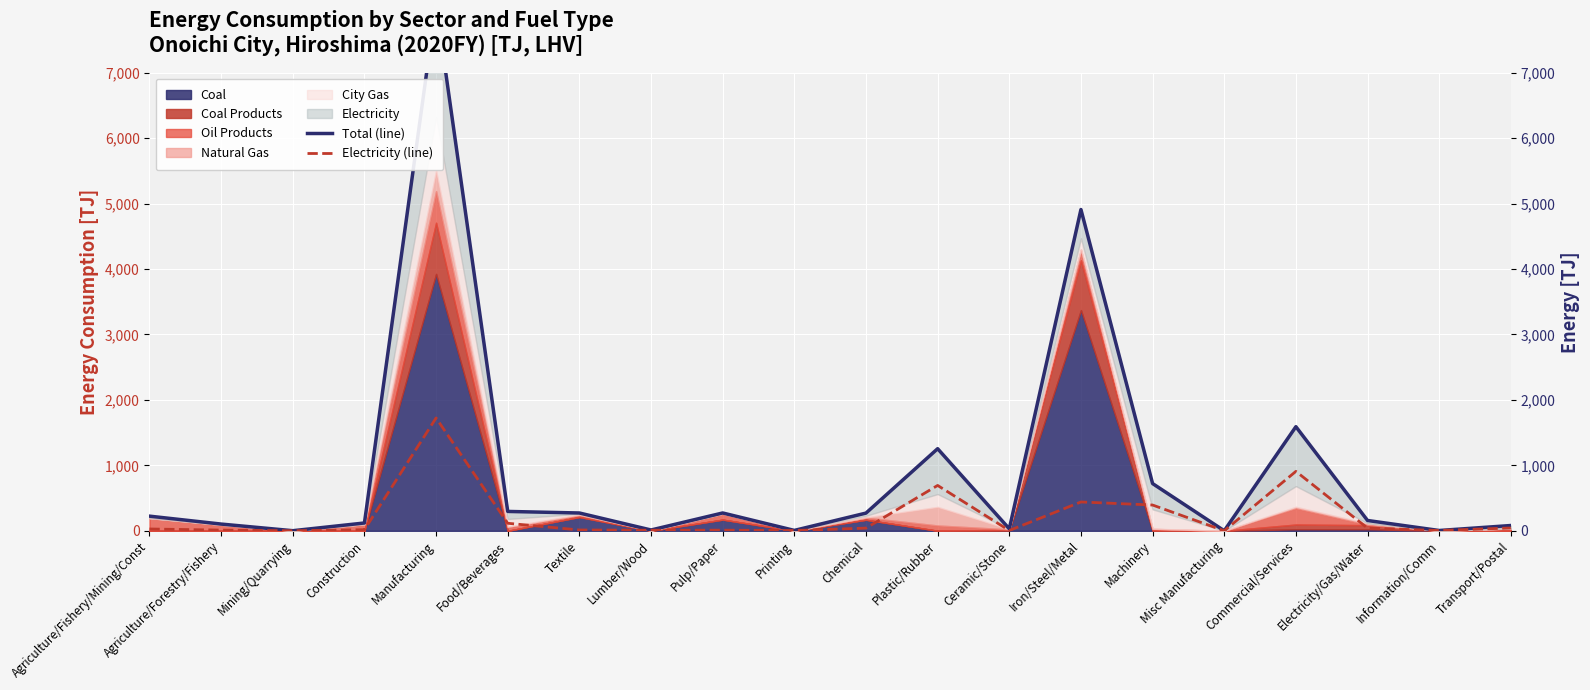

Between Agriculture/Forestry/Fishery and Pulp/Paper, which is larger?

Pulp/Paper